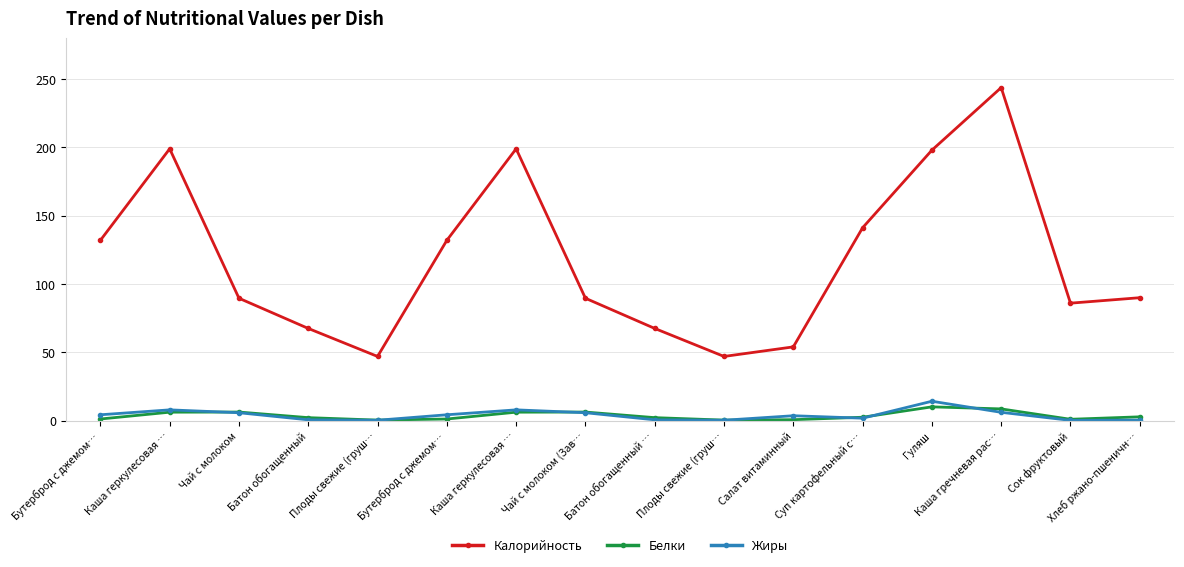

The Жиры series shows 6.1 at Каша гречневая рас…. True or false?

True